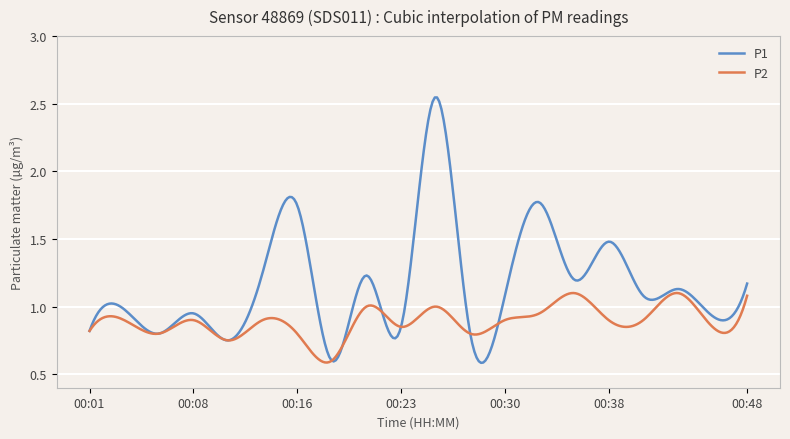

Which series has the widest spread of values?

P1